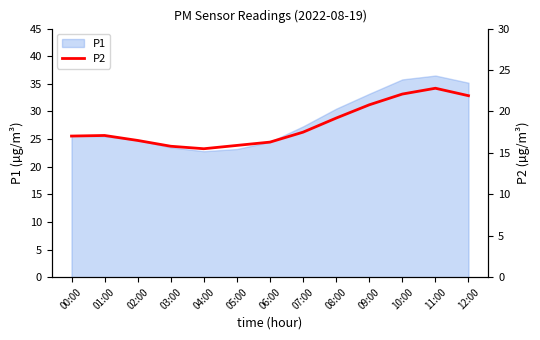

Which has a higher value, 10:00 or 11:00?

11:00